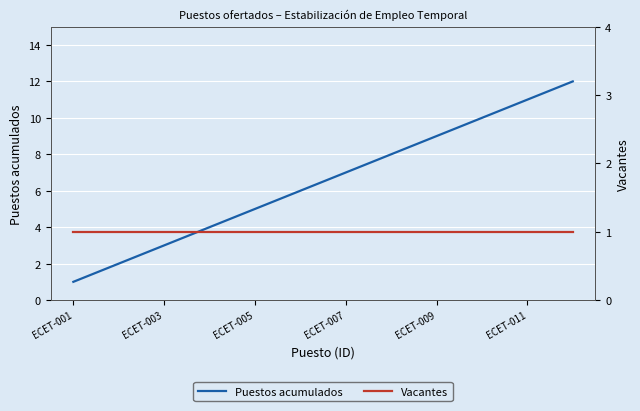

Reading left to right, list all the values displayed in this chart.

Puestos acumulados: 1	2	3	4	5	6	7	8	9	10	11	12
Vacantes: 1	1	1	1	1	1	1	1	1	1	1	1